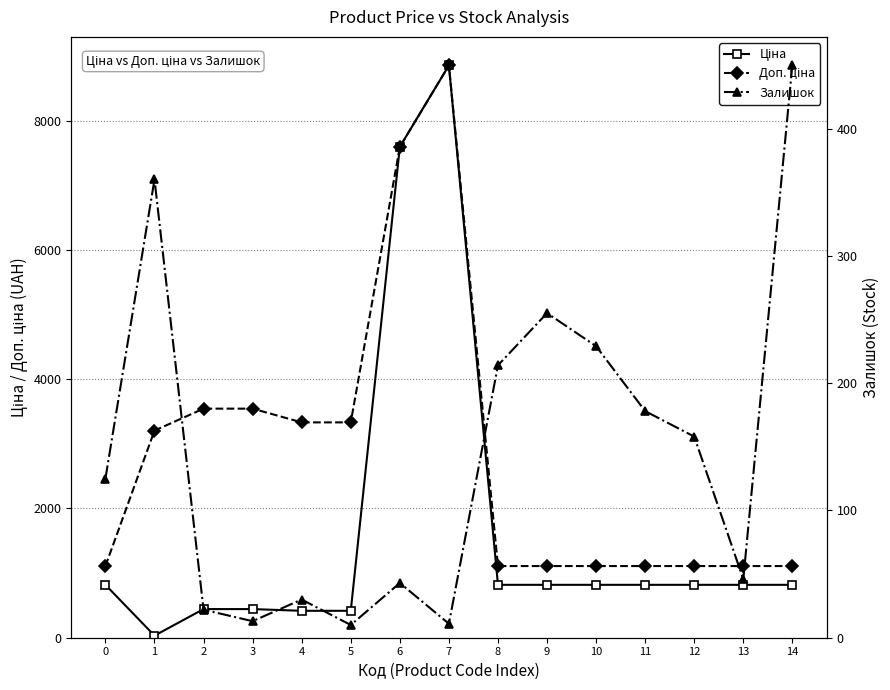

True or false: Ціна has more than 0 points higher than both neighbors.

True